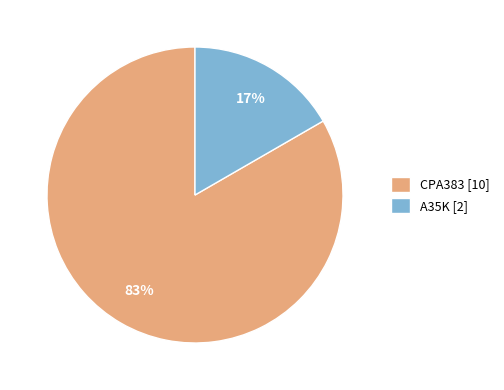

Is it true that CPA383 is 83% of the pie?

True